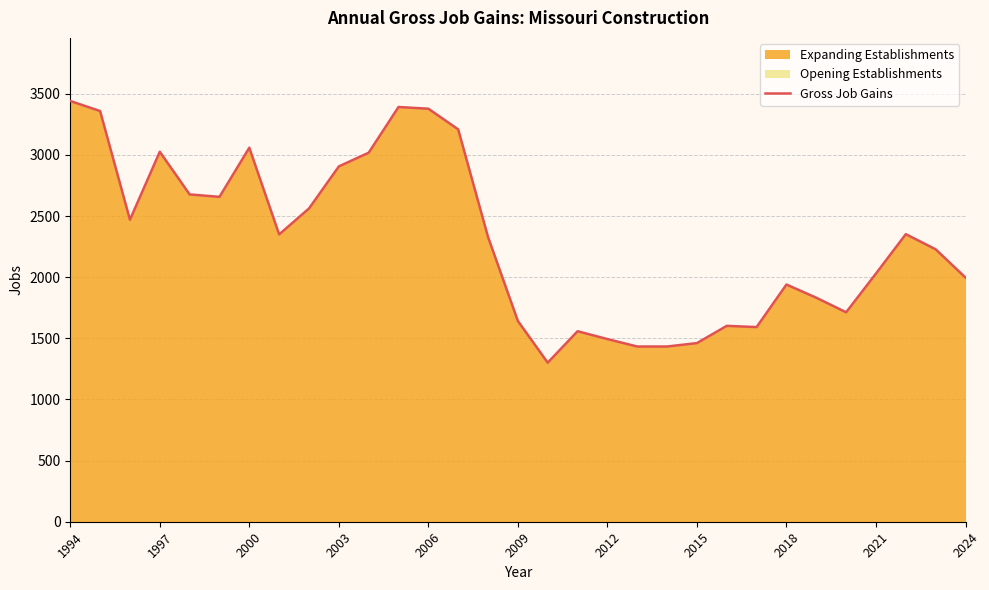

The value at 2012 is 2217. True or false?

False